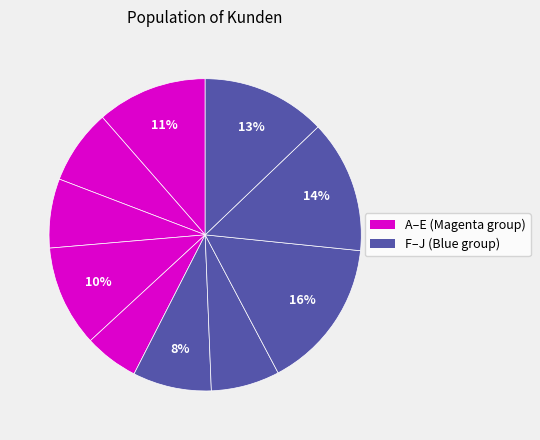

Which slice is the largest?

H